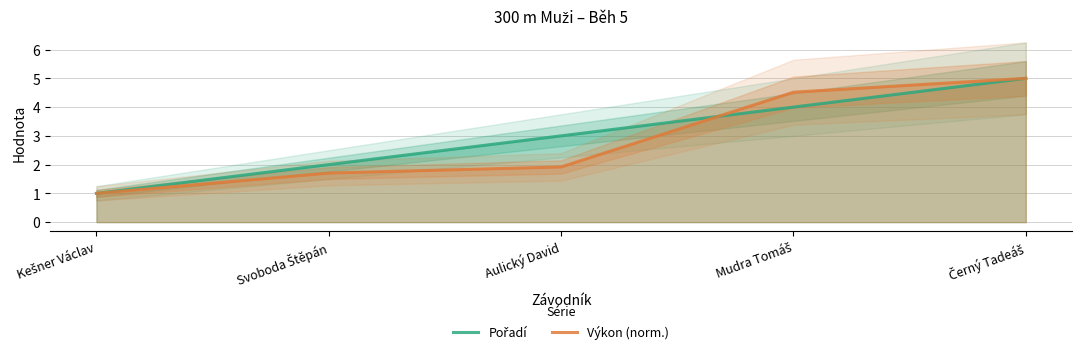

Reading right to left, extract all data points from this chart.

Pořadí: Černý Tadeáš=5.0	Mudra Tomáš=4.0	Aulický David=3.0	Svoboda Štěpán=2.0	Kešner Václav=1.0
Výkon (norm.): Černý Tadeáš=5.0	Mudra Tomáš=4.5	Aulický David=1.9	Svoboda Štěpán=1.7	Kešner Václav=1.0